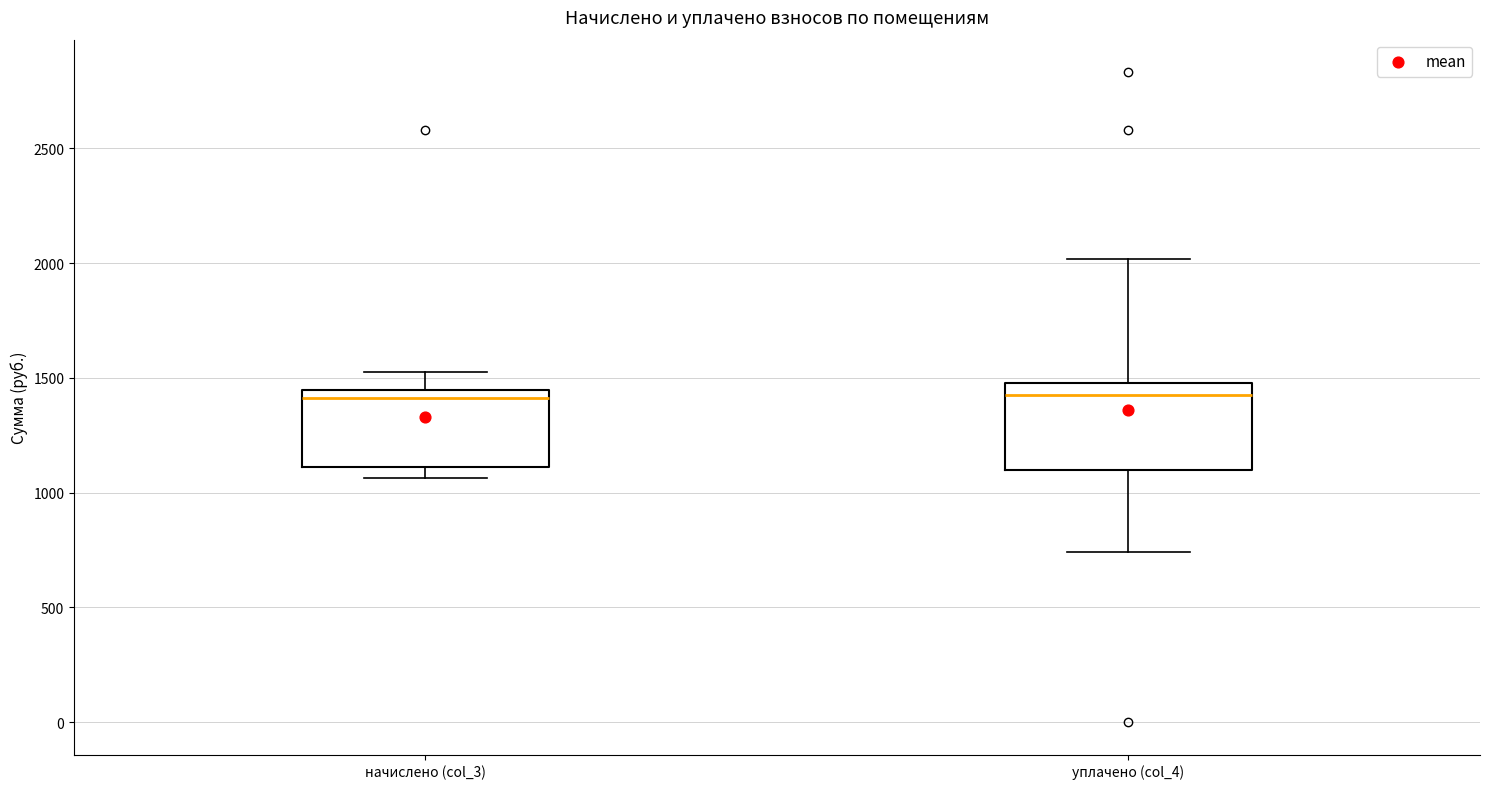

Reading left to right, transcribe this box plot: for each box, give where its median line is, the range the box spans, and where its two whiskers end, as read against the y-axis. The values are not printed on the chart, so give them approximately, as read against the axis.

начислено (col_3): median 1400, box 1100 to 1450, whiskers 1050 to 1500
уплачено (col_4): median 1450, box 1100 to 1500, whiskers 750 to 2000